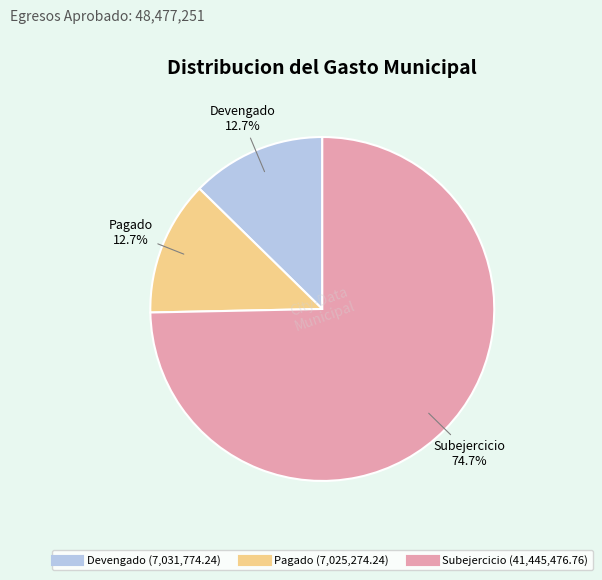

What percentage is the Devengado slice, to the nearest percent?

13%